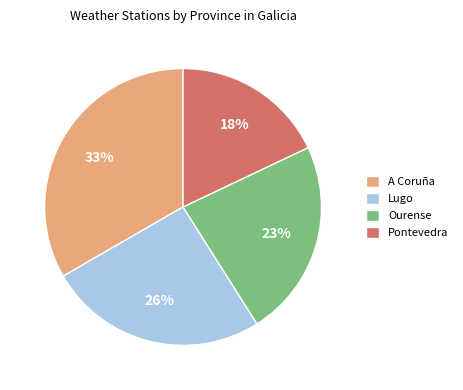

Is it true that Lugo is 32% of the pie?

False